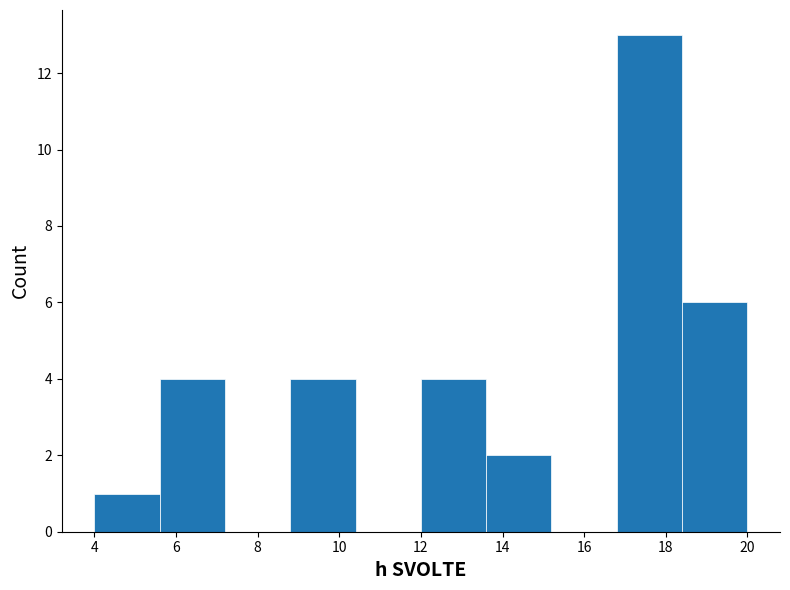

Reading left to right, list every bar in this chart as the range it spans on the x-axis followed by its height. The values are not printed on the chart, so give them approximately, as read against the axis.

4.0 to 5.6: 1
5.6 to 7.2: 4
7.2 to 8.8: 0
8.8 to 10.4: 4
10.4 to 12.0: 0
12.0 to 13.6: 4
13.6 to 15.2: 2
15.2 to 16.8: 0
16.8 to 18.4: 13
18.4 to 20.0: 6